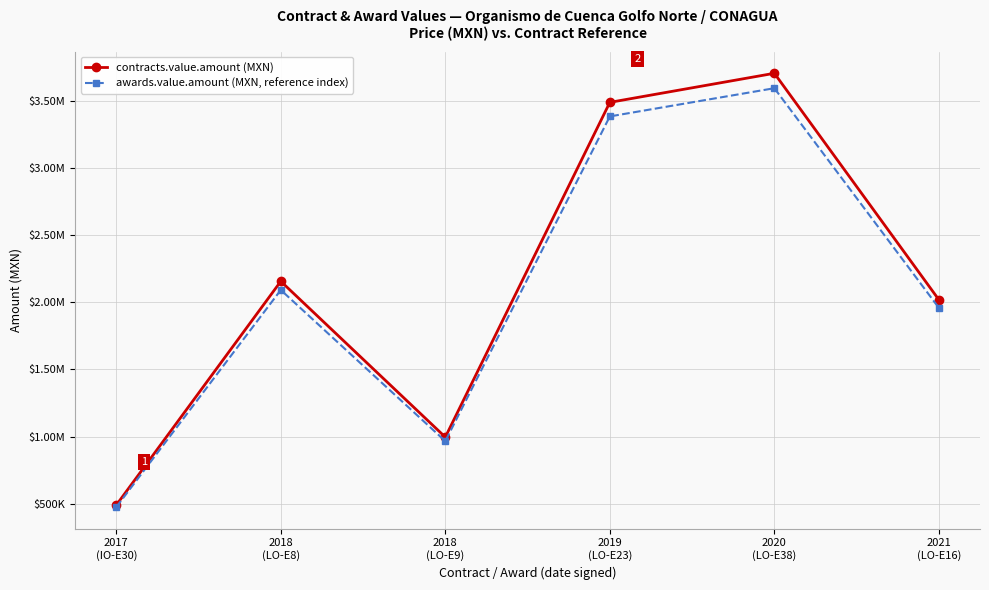

What position from the right is 2021
(LO-E16)?

1